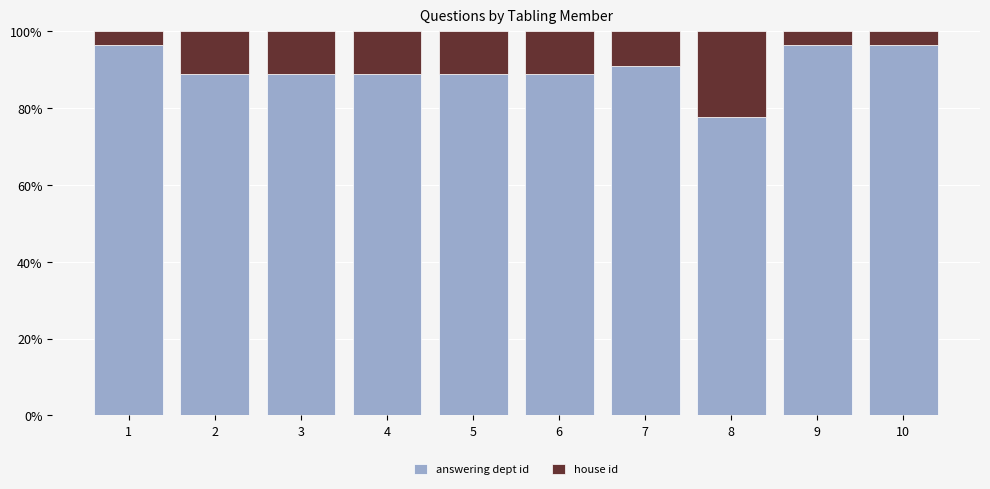

What value does the answering dept id series have at 2?

88.9